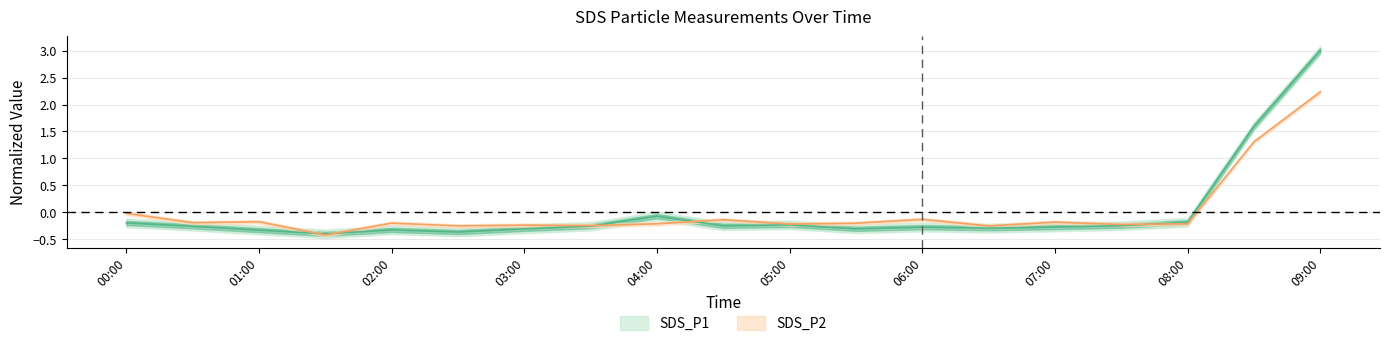

Rank the categories by SDS_P2 value from lowest to highest.

2023-12-11 01:30, 2023-12-11 02:30, 2023-12-11 06:30, 2023-12-11 03:30, 2023-12-11 03:00, 2023-12-11 07:30, 2023-12-11 05:00, 2023-12-11 04:00, 2023-12-11 08:00, 2023-12-11 05:30, 2023-12-11 02:00, 2023-12-11 00:30, 2023-12-11 07:00, 2023-12-11 01:00, 2023-12-11 04:30, 2023-12-11 06:00, 2023-12-11 00:00, 2023-12-11 08:30, 2023-12-11 09:00